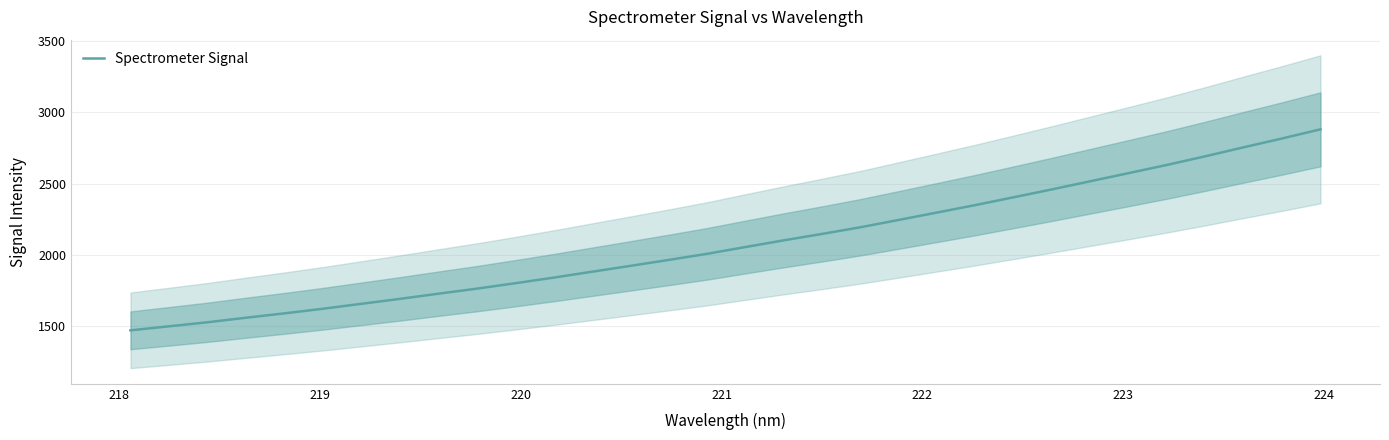

Reading left to right, extract all data points from this chart.

1472.9	1501.1	1529.3	1561.1	1591.8	1623.9	1658.5	1693.0	1729.2	1764.6	1802.5	1841.8	1883.0	1924.2	1965.9	2008.8	2056.3	2103.3	2148.4	2195.0	2246.5	2298.5	2350.7	2405.6	2461.0	2518.0	2574.9	2632.5	2693.1	2756.0	2817.7	2881.7